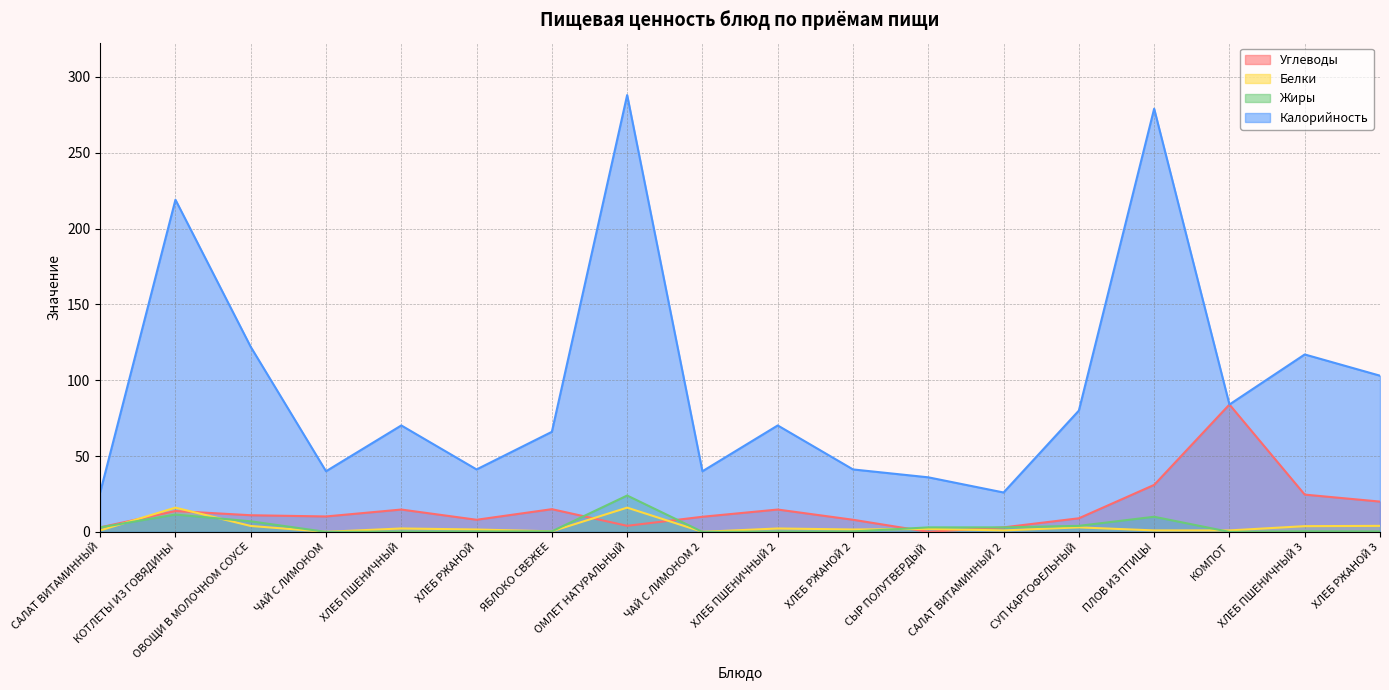

True or false: Калорийность and Углеводы cross at least once.

False